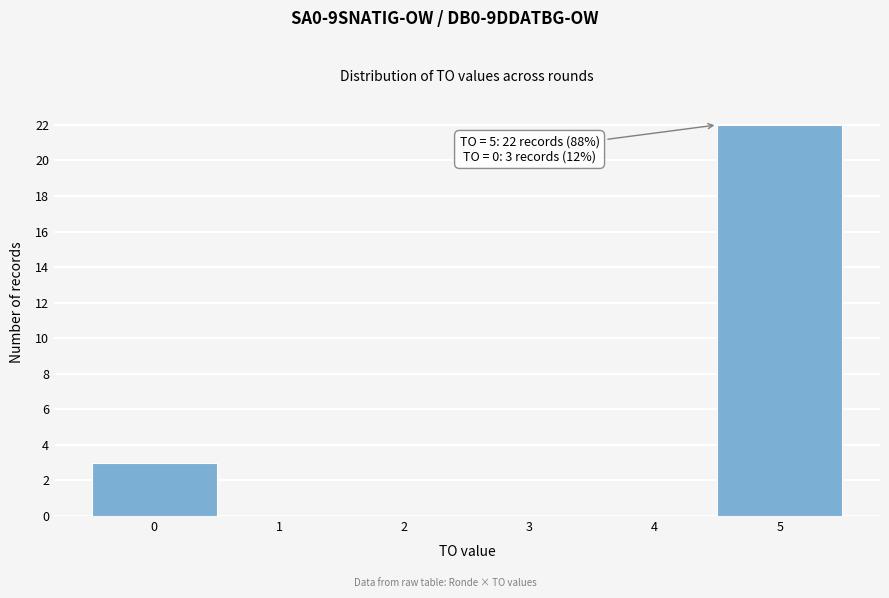

Reading left to right, what are all the values shown in this chart?

0=3	1=0	2=0	3=0	4=0	5=22